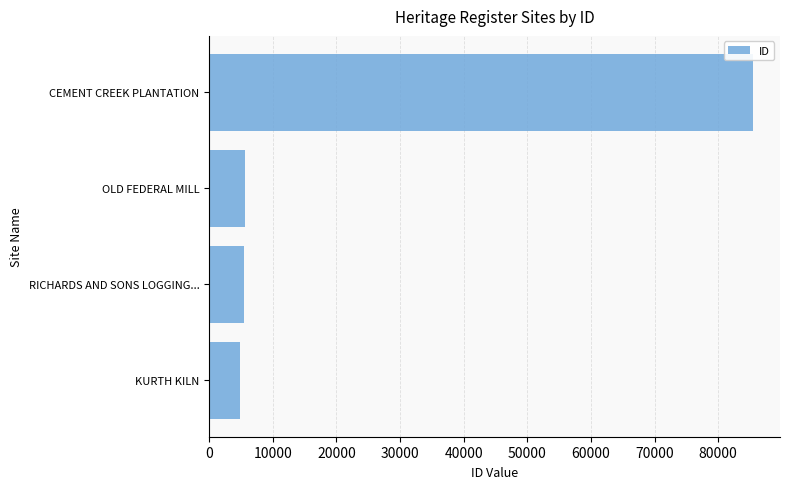

What is the approximate value at KURTH KILN?

4862